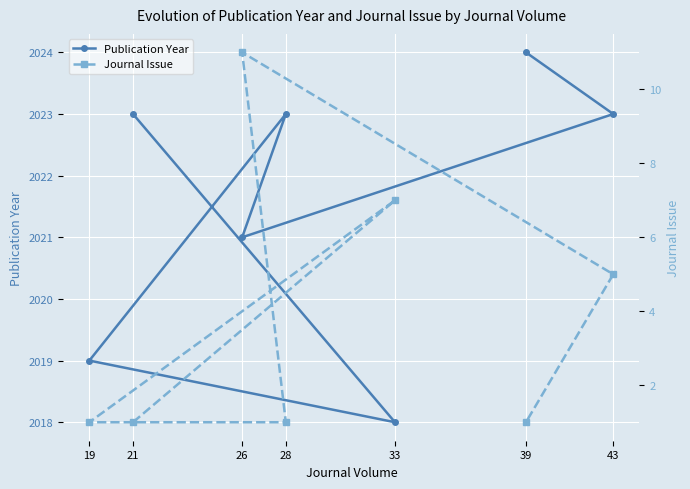

Which series changed the most between 43 and 39?

Journal Issue